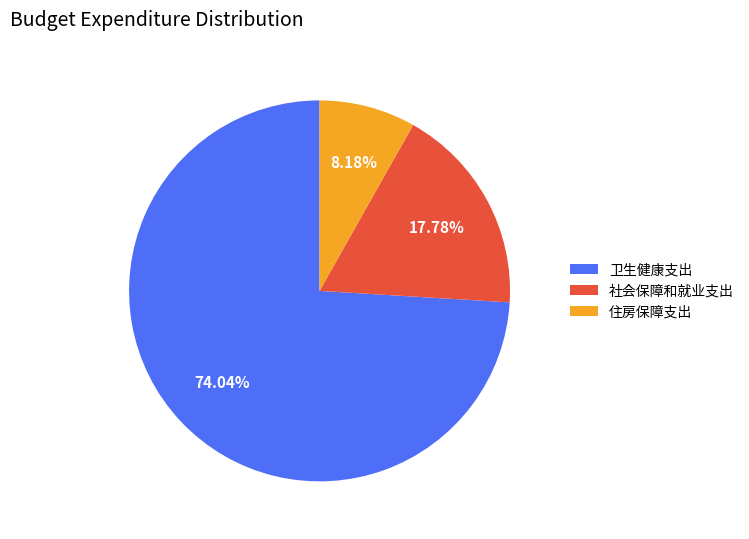

To the nearest percent, what percentage of the pie is 卫生健康支出?

74%